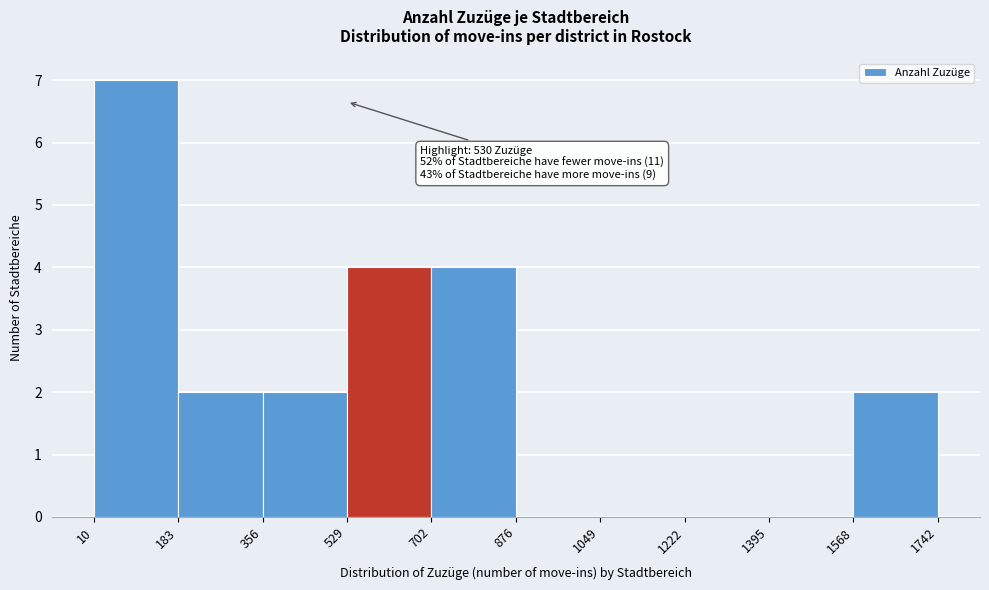

Over which range of the x-axis is the bar tallest?

10 to 183